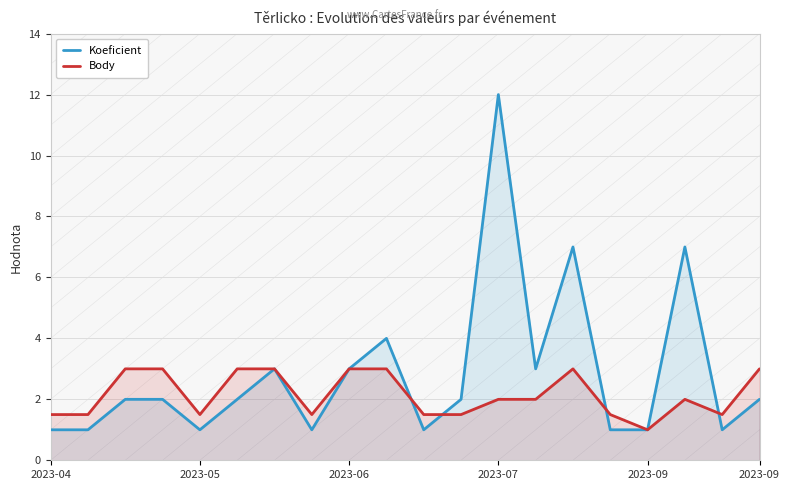

The value of Body at 9 is 3.0. True or false?

True